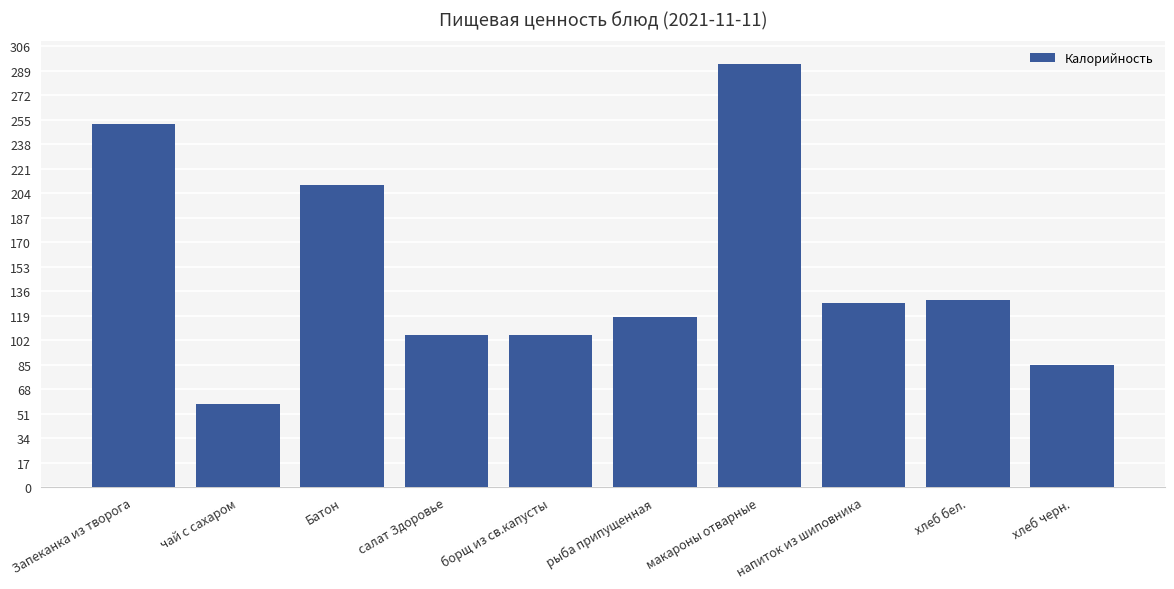

Are the bars grouped side by side (vs. stacked)?

No